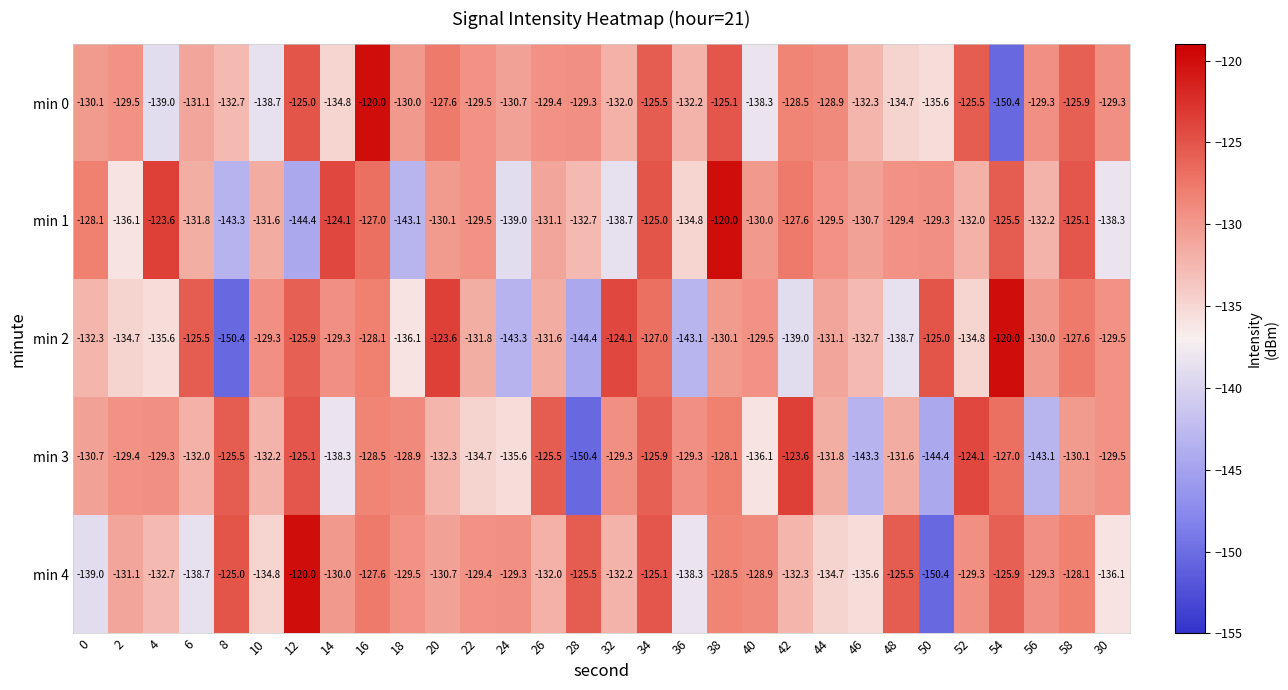

True or false: min 3 has a value of -129.5 at 30.

True